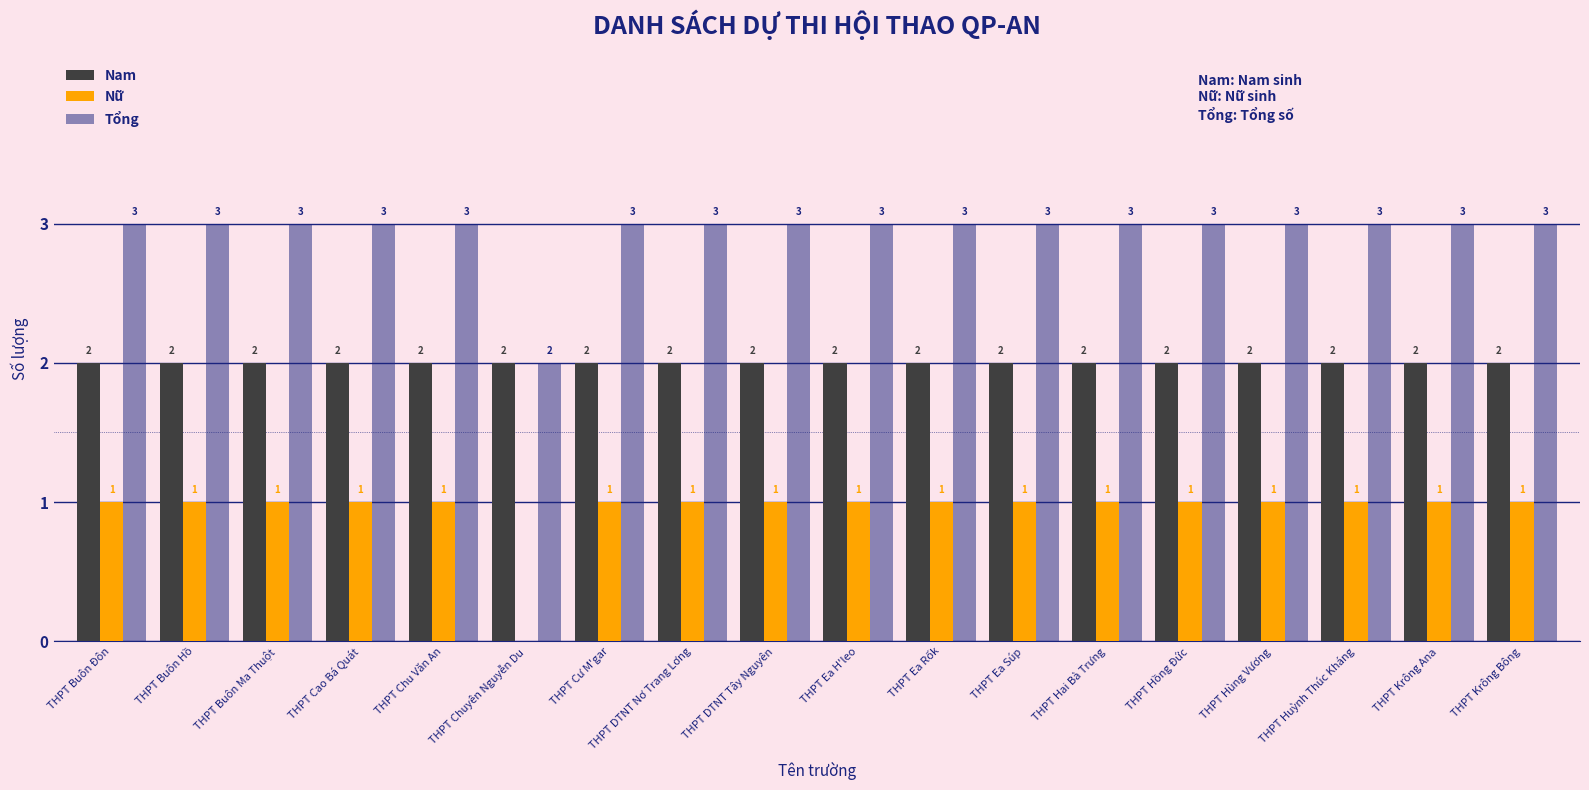

Where is Tổng nearest to the value 2?

THPT Chuyên Nguyễn Du